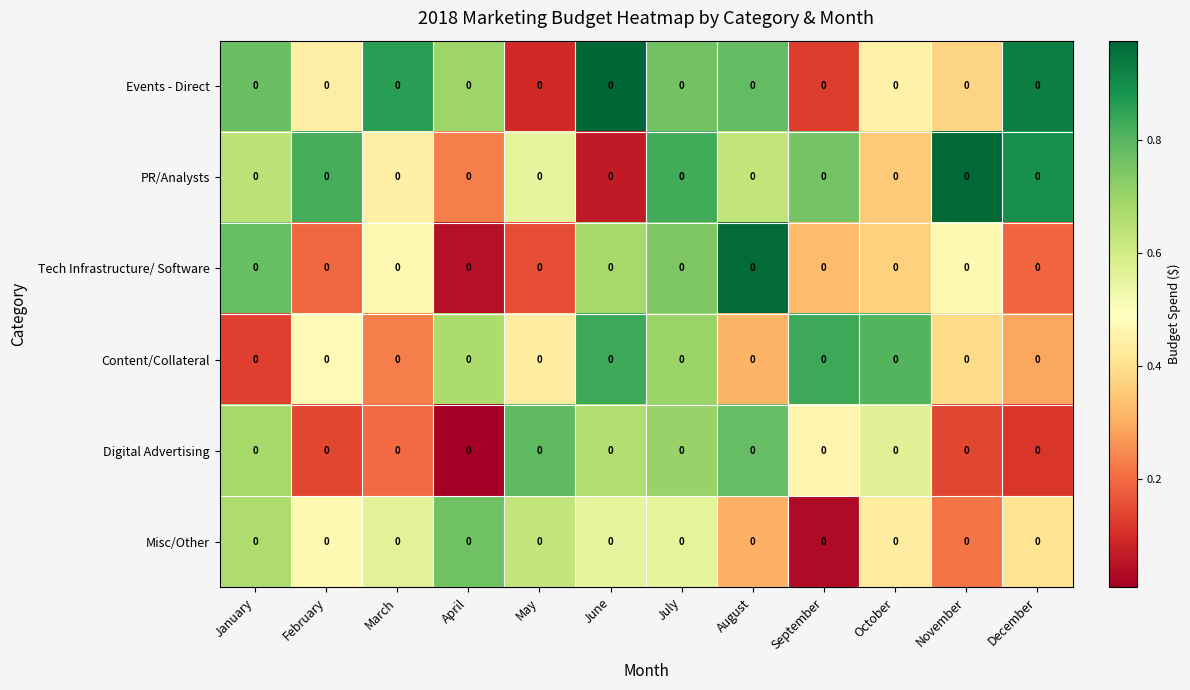

What is the difference between the highest and lowest values at July?

0.3